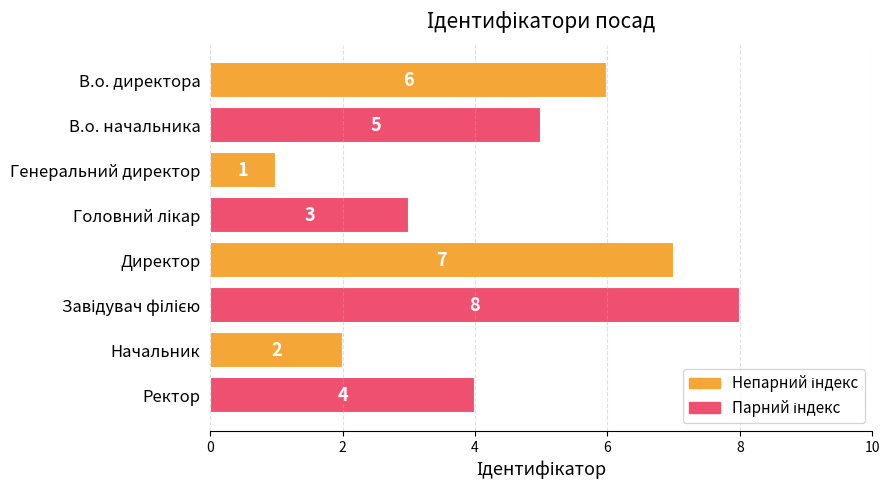

What is the sum of the values at Ректор and Директор?

11